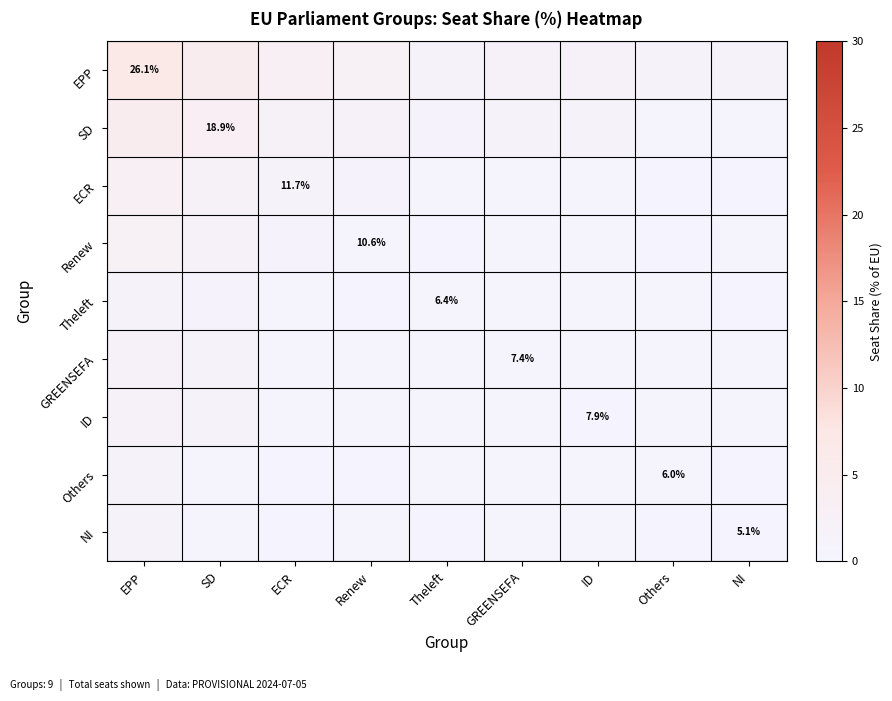

Which category has the lowest value across all series?

NI